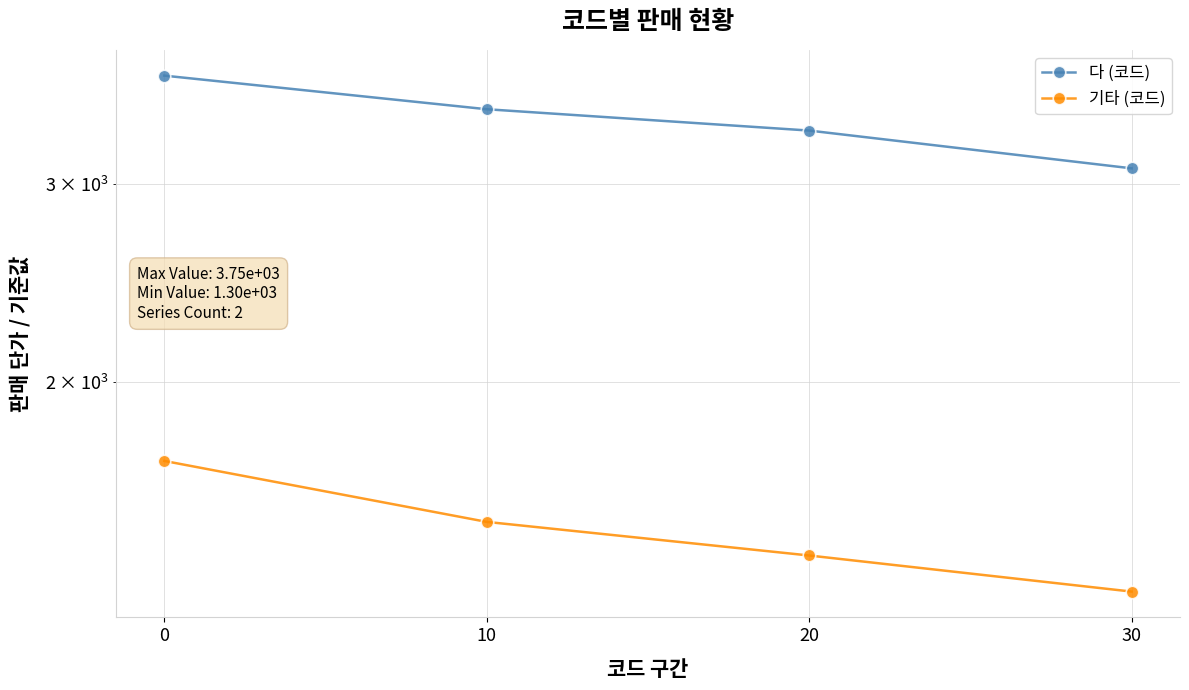

What is the difference between the maximum and minimum values in the 다 (코드) series?

650